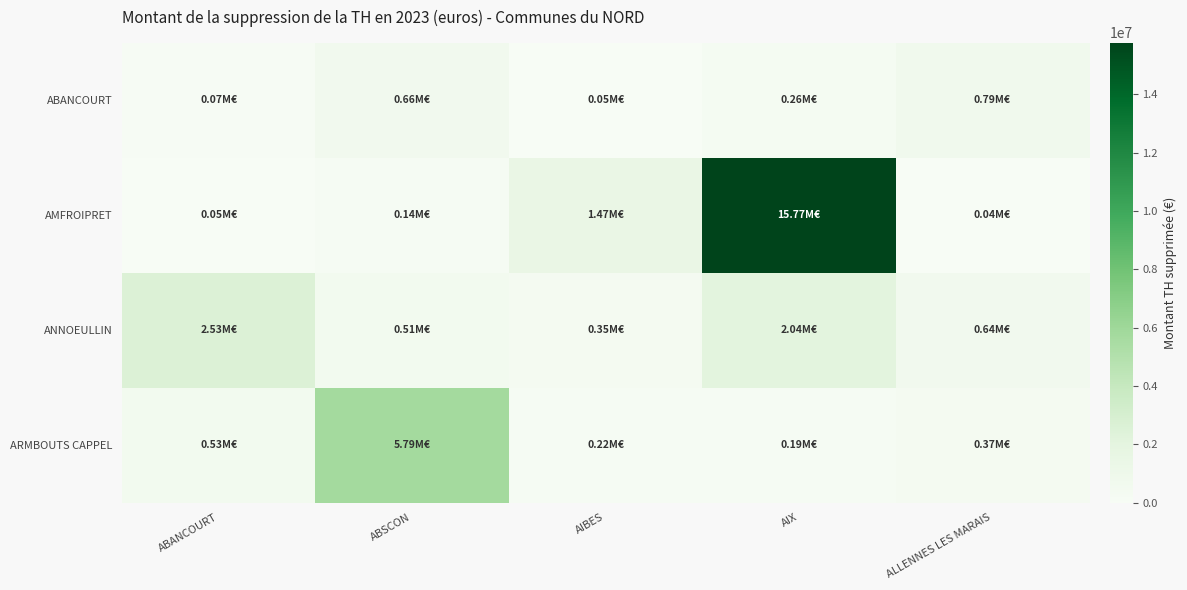

What is the greatest value displayed?

15773498